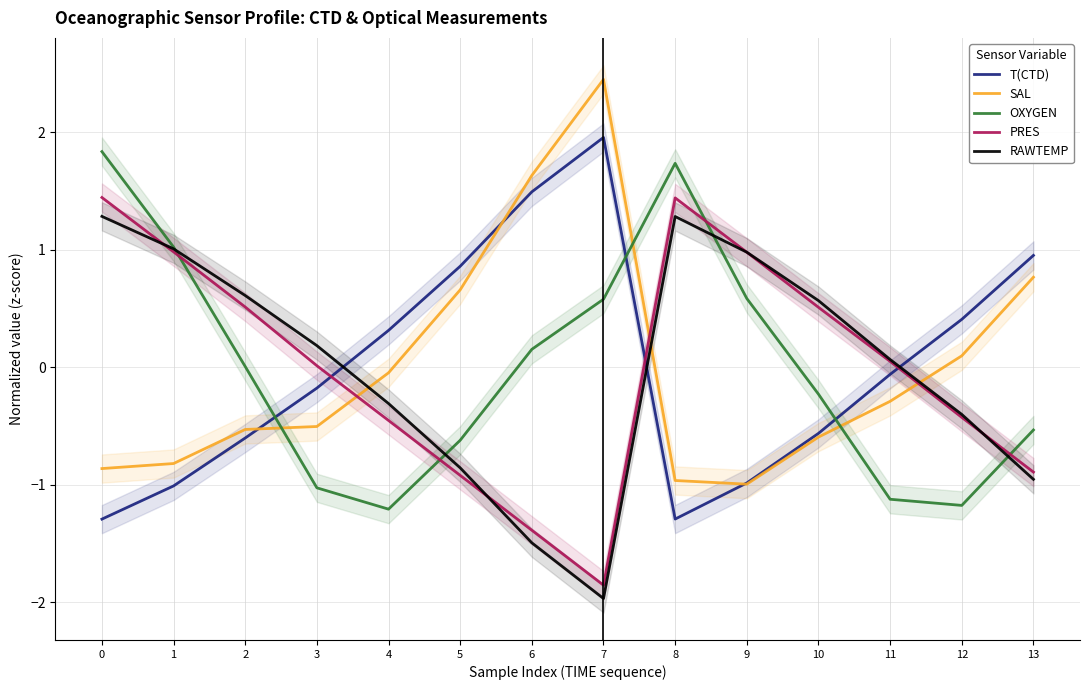

The OXYGEN series shows -0.3 at 5. True or false?

False